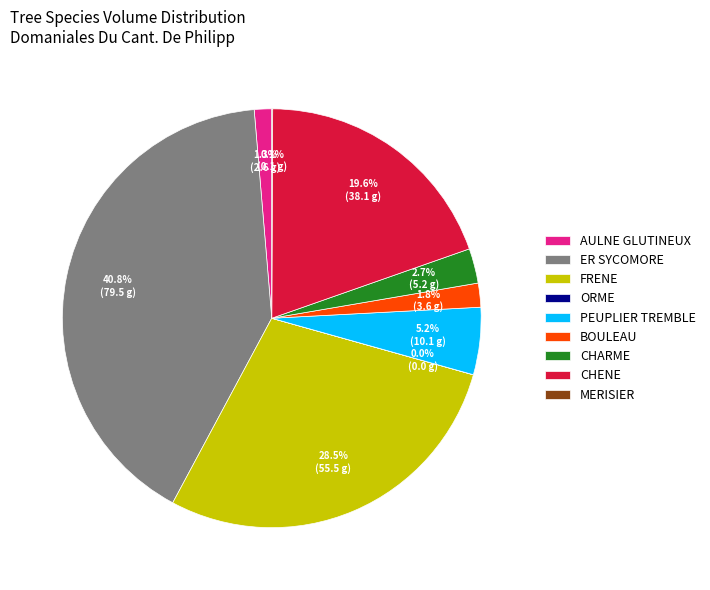

Between ER SYCOMORE and BOULEAU, which is larger?

ER SYCOMORE